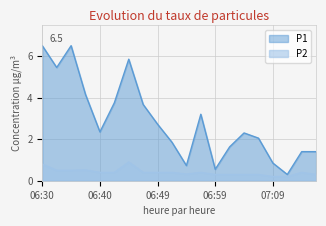

How many lines are shown in the chart?

2